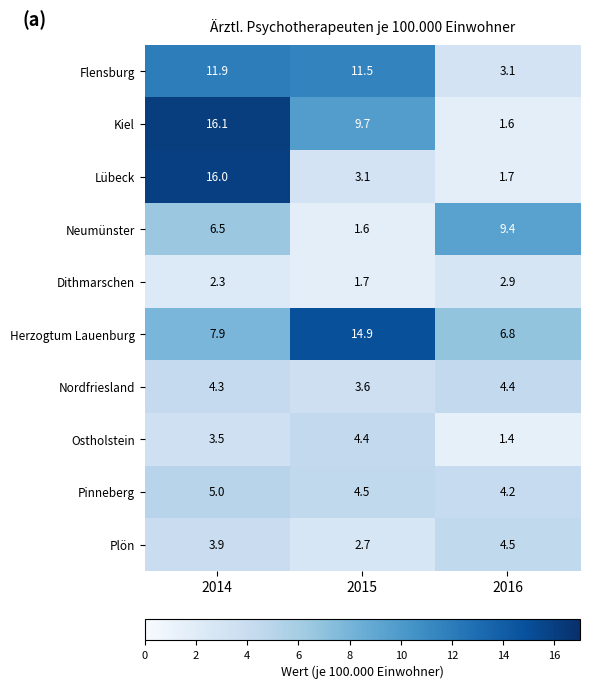

List the labels in order of Herzogtum Lauenburg value, largest first.

2015, 2014, 2016